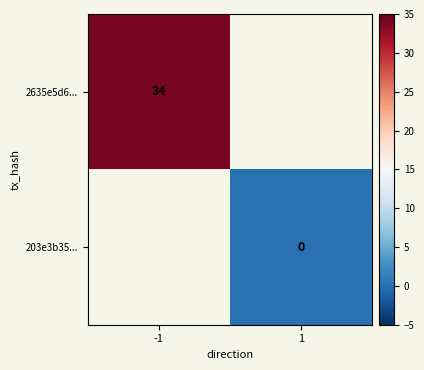

The value of 2635e5d6... at -1 is 57. True or false?

False